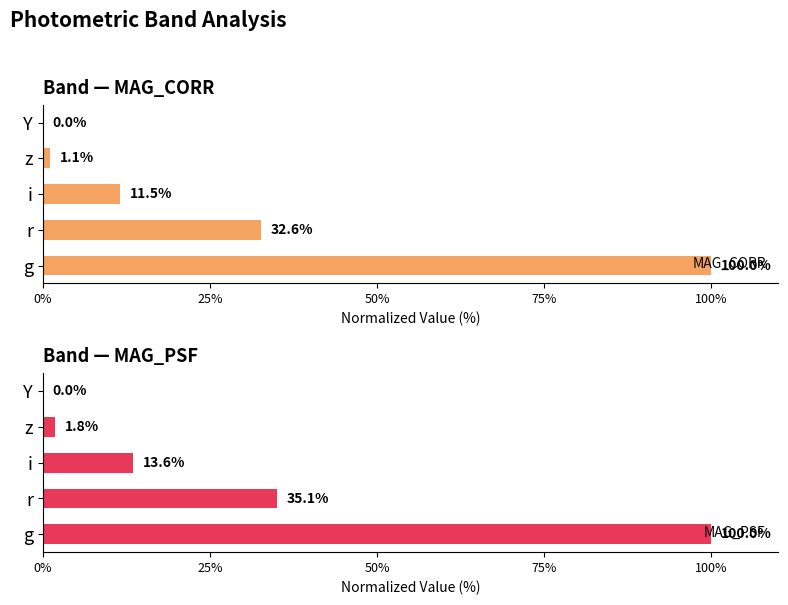

What is the maximum value shown in the chart?

100.0